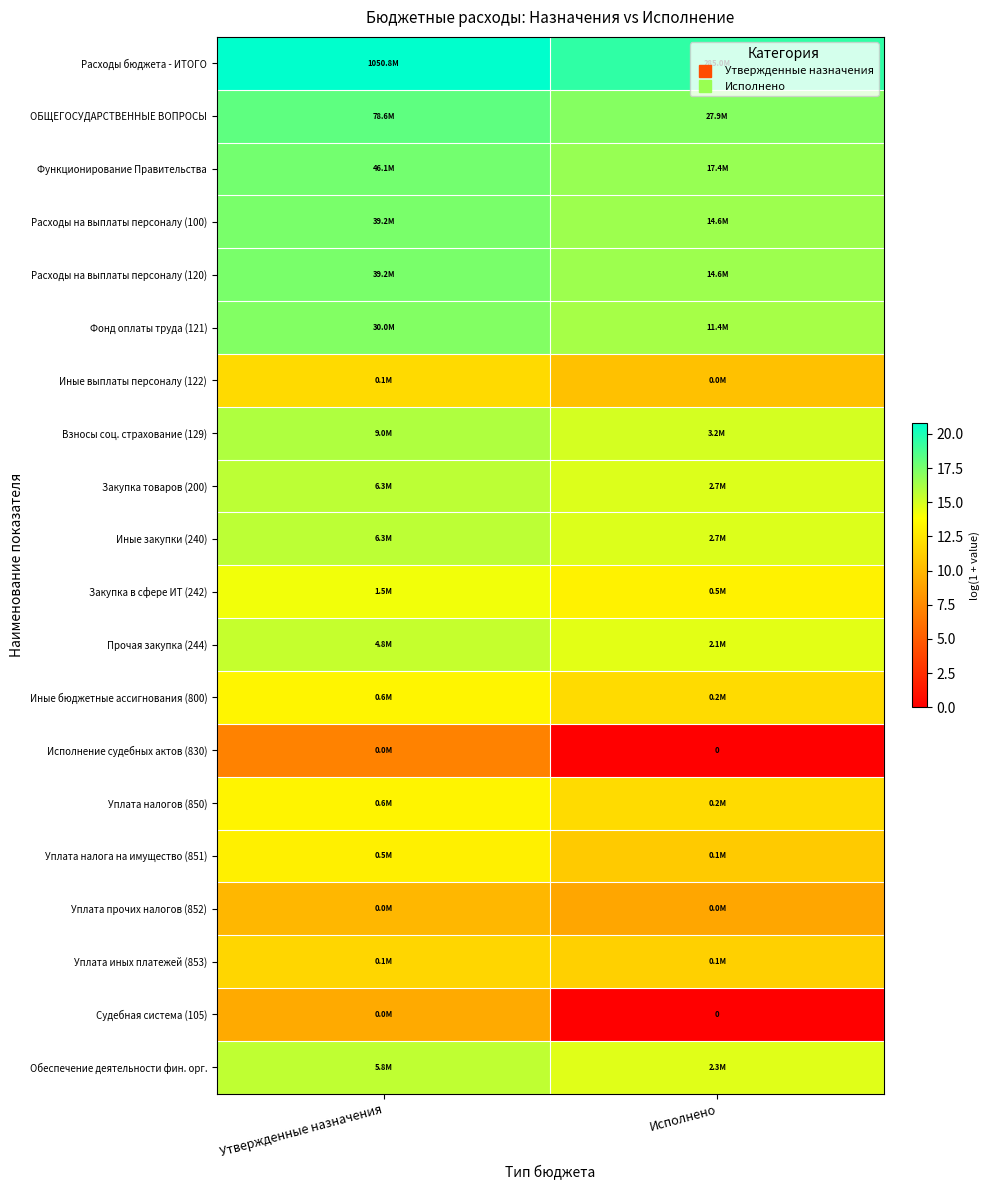

Rank the series at Исполнено from lowest to highest value.

Исполнение судебных актов (830), Судебная система (105), Уплата прочих налогов (852), Иные выплаты персоналу (122), Уплата налога на имущество (851), Уплата иных платежей (853), Иные бюджетные ассигнования (800), Уплата налогов (850), Закупка в сфере ИТ (242), Прочая закупка (244), Обеспечение деятельности фин. орг., Закупка товаров (200), Иные закупки (240), Взносы соц. страхование (129), Фонд оплаты труда (121), Расходы на выплаты персоналу (100), Расходы на выплаты персоналу (120), Функционирование Правительства, ОБЩЕГОСУДАРСТВЕННЫЕ ВОПРОСЫ, Расходы бюджета - ИТОГО